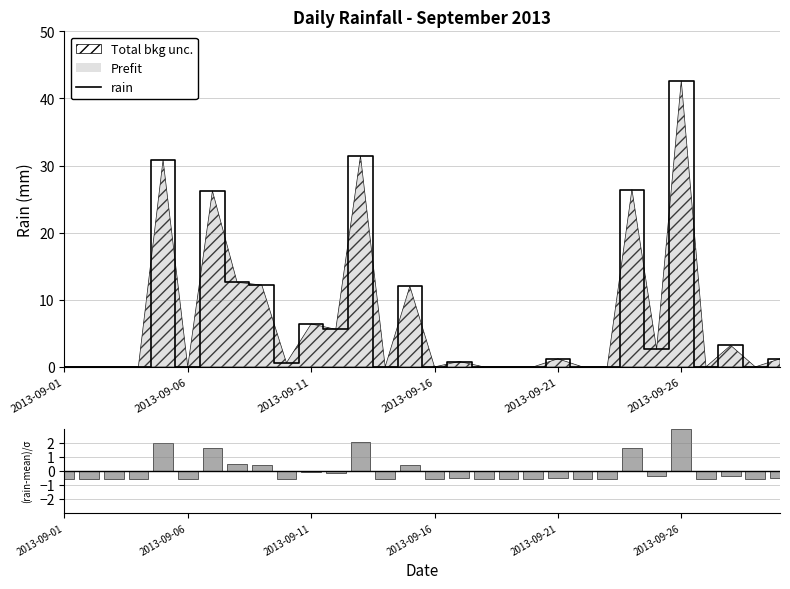

True or false: (rain-mean)/σ has a value of -0.5 at 16.

True